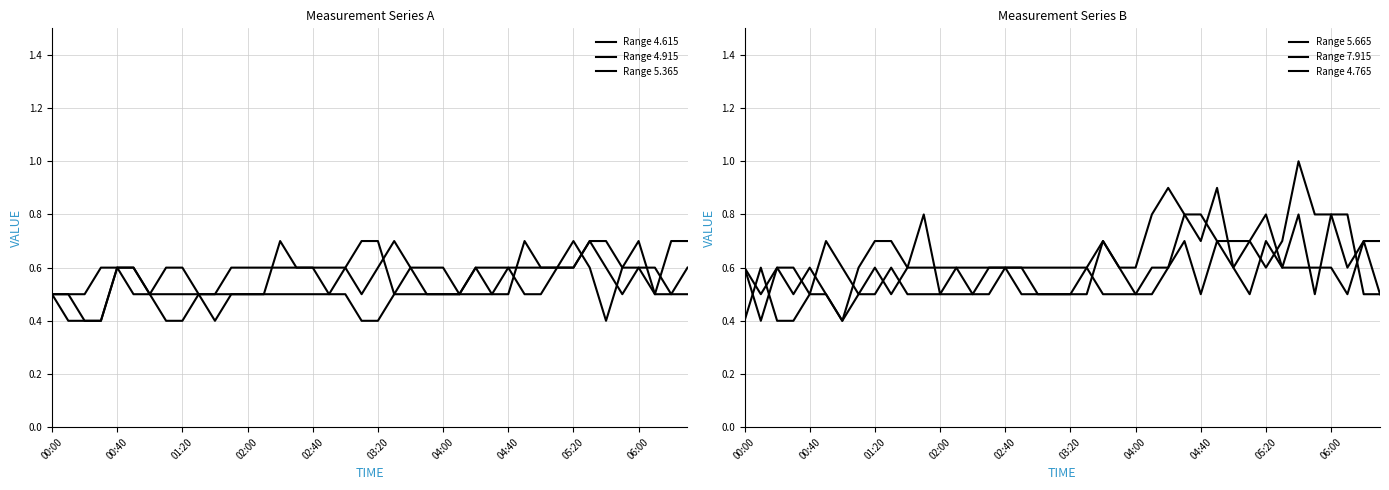

Count the number of categories in the chart.

40